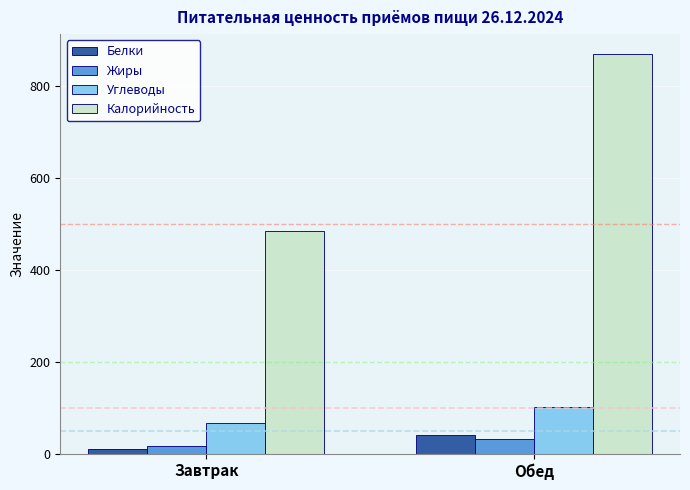

What is the sum of all Калорийность values?

1352.7